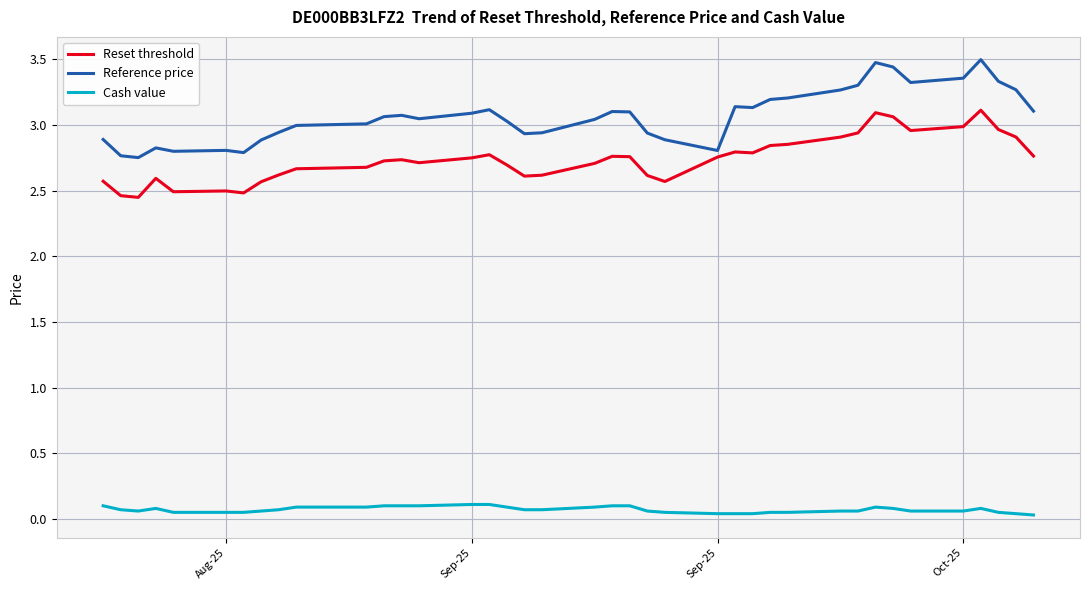

What is the greatest value displayed?

3.5